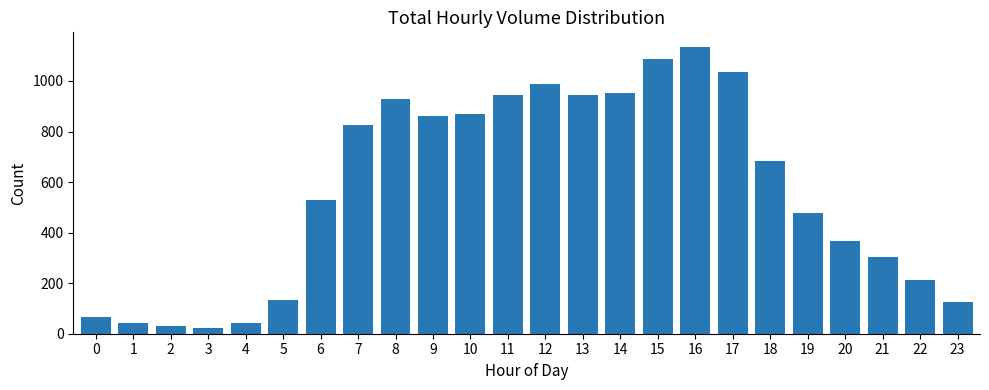

What is the value of the 21st bar from the left?

365.8